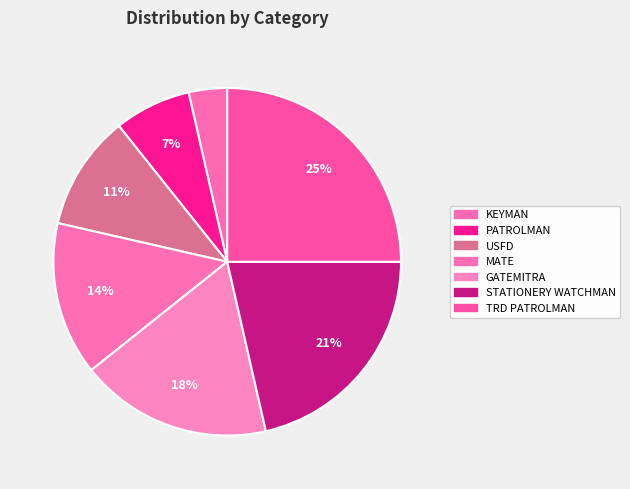

Count the number of slices in the pie.

7